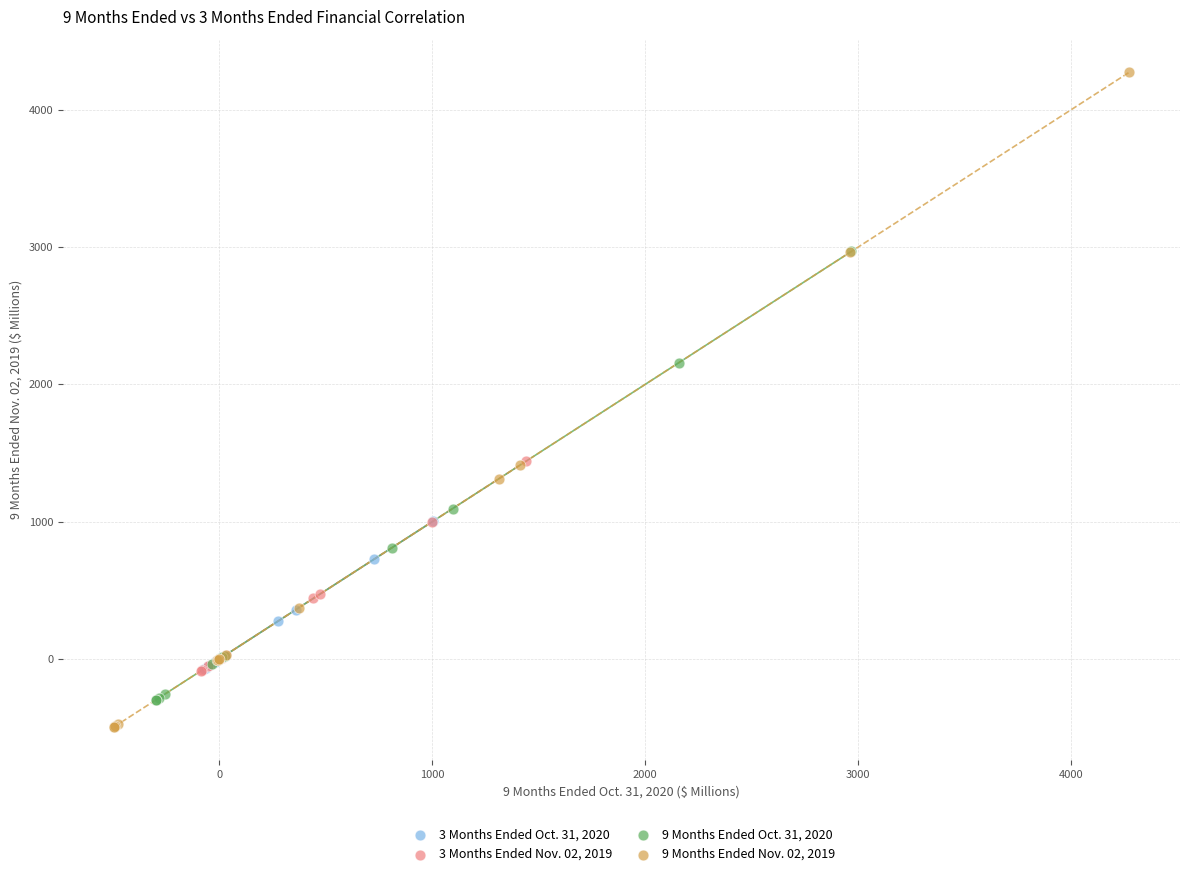

Which series has the widest spread of Y values?

9 Months Ended Nov. 02, 2019